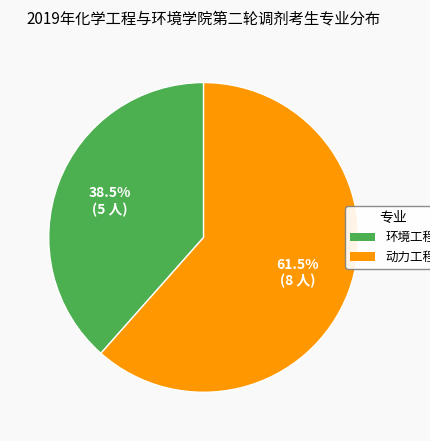

Is there any slice that represents more than half of the pie?

Yes